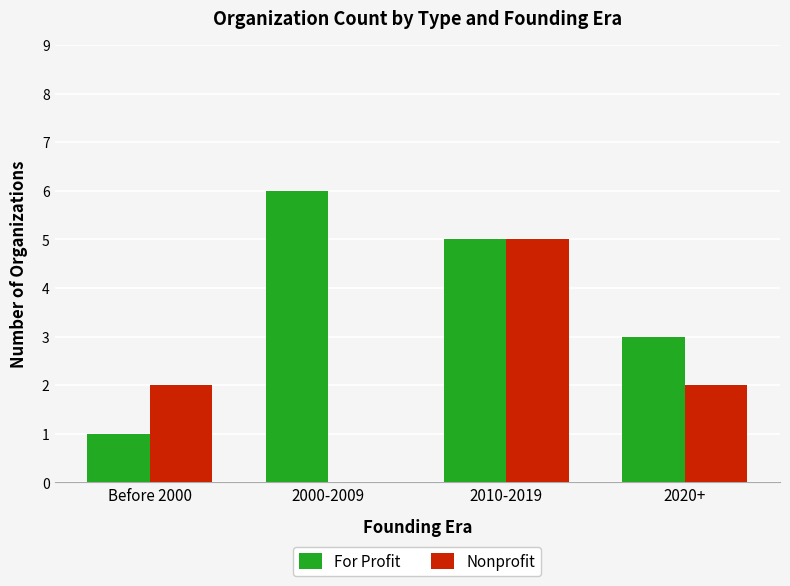

At which category does the chart reach its peak across all series?

2000-2009